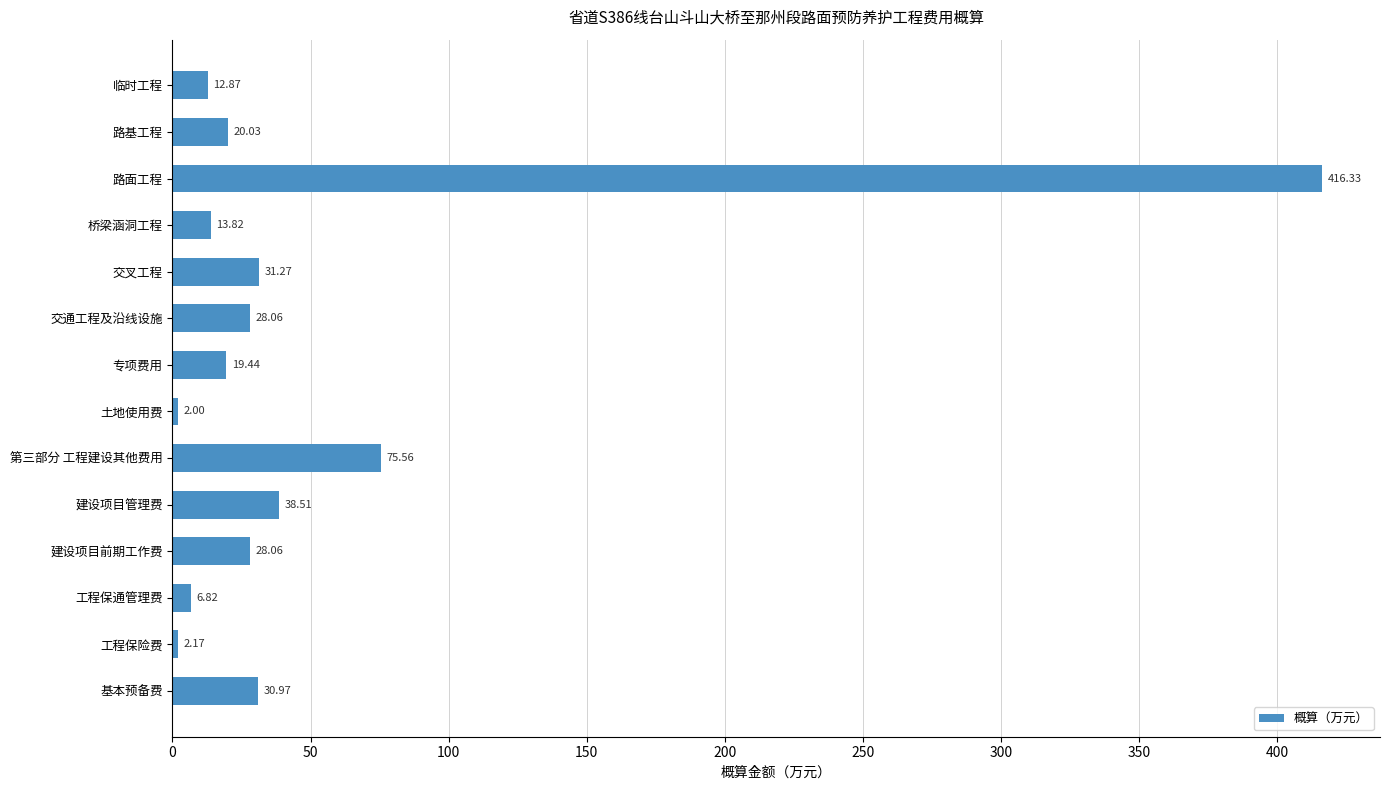

What is the smallest value displayed?

2.0